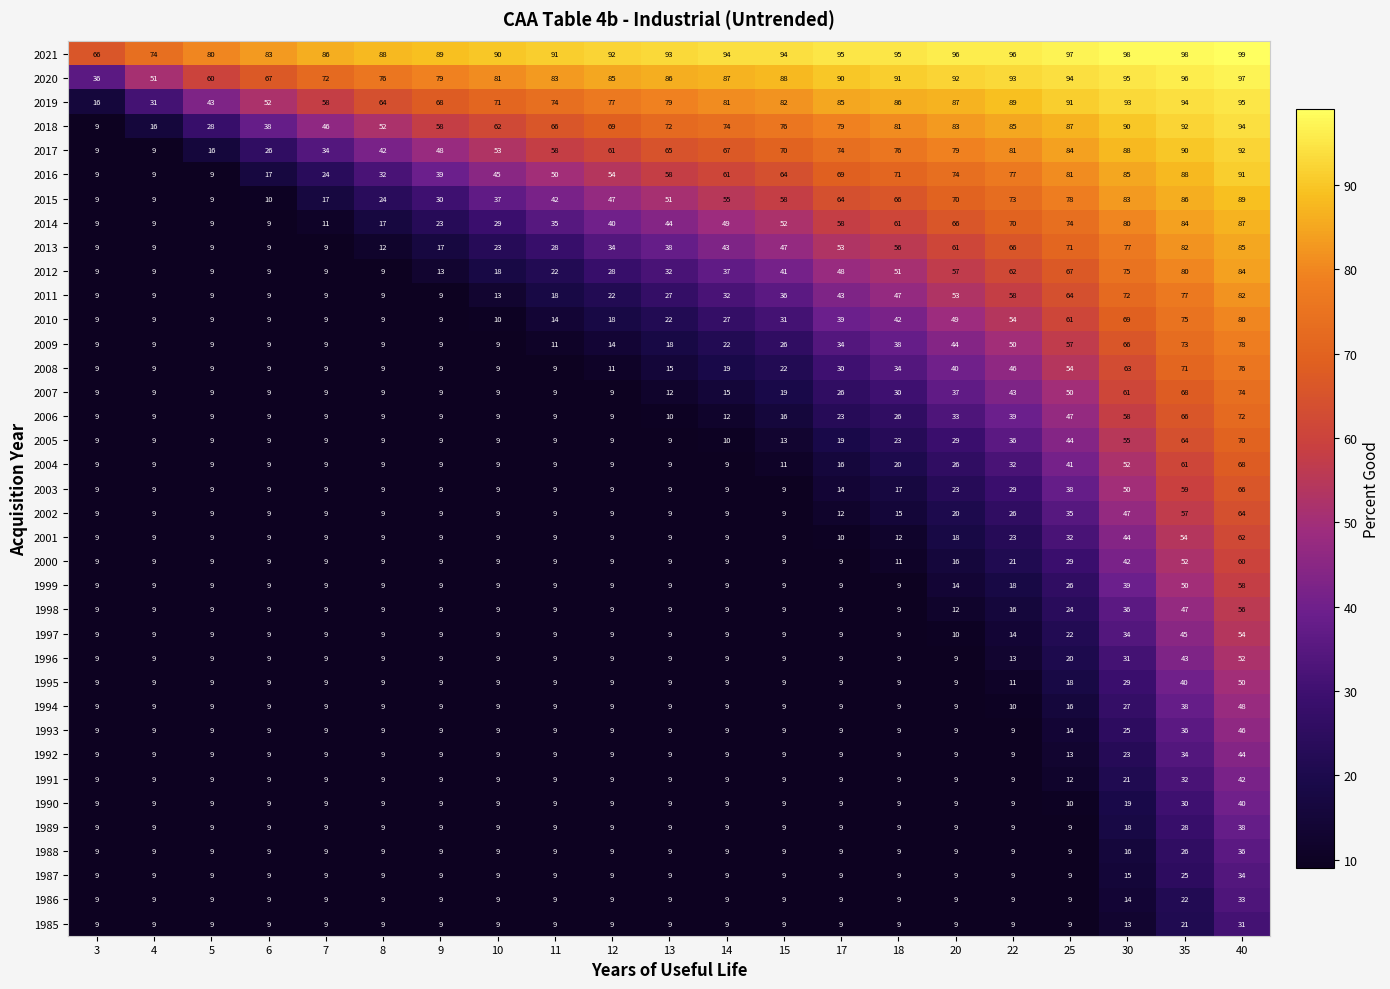

Which series has the widest spread of values?

2018